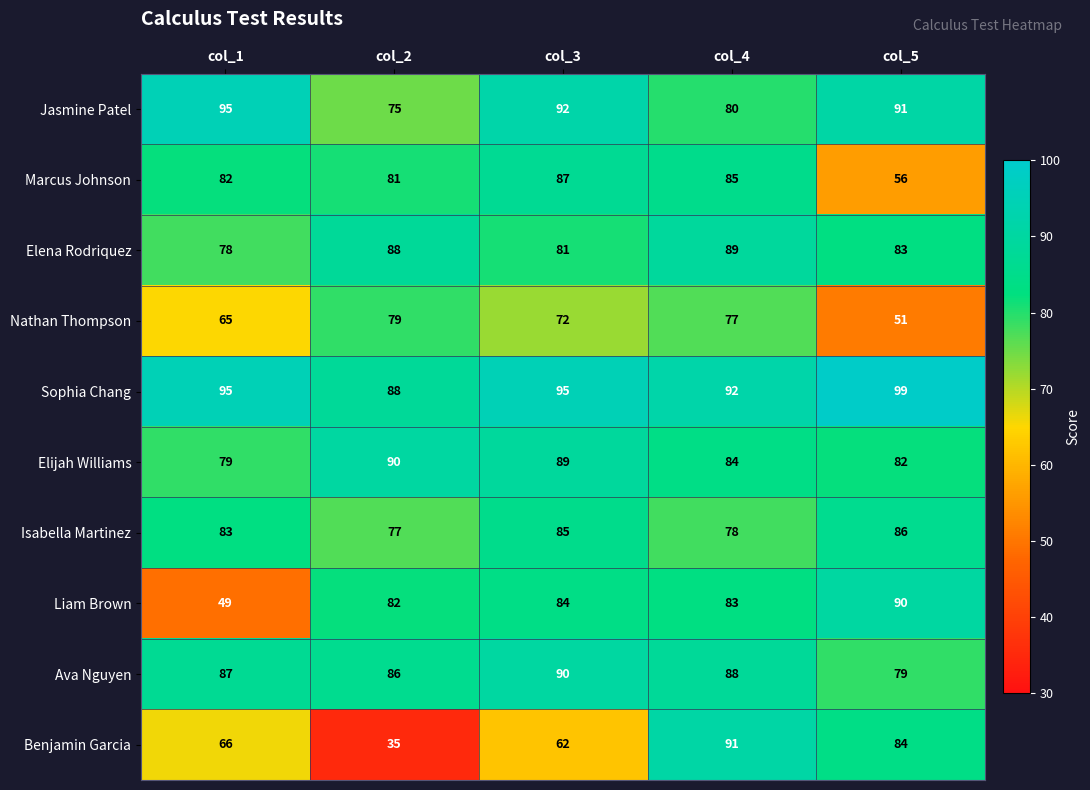

Where is Elijah Williams nearest to the value 84?

col_4